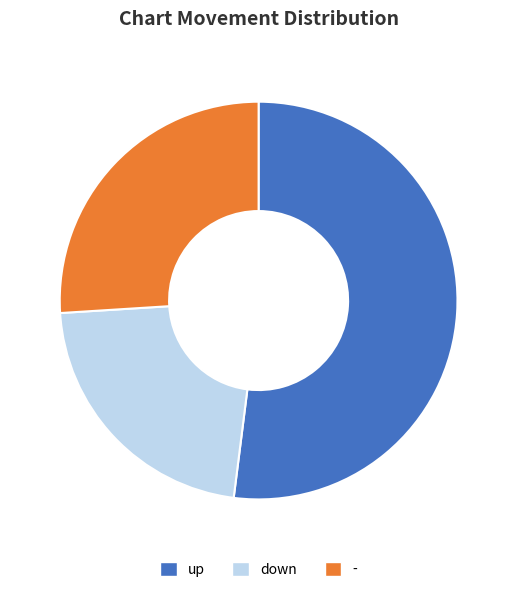

Which category has the biggest portion of the pie?

up